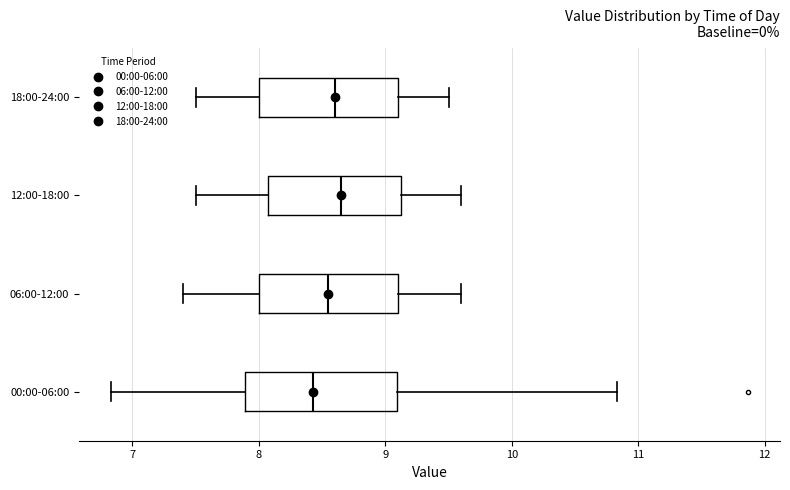

Reading bottom to top, transcribe this box plot: for each box, give where its median line is, the range the box spans, and where its two whiskers end, as read against the x-axis. The values are not printed on the chart, so give them approximately, as read against the axis.

00:00-06:00: median 8.4, box 7.9 to 9.1, whiskers 6.8 to 10.8
06:00-12:00: median 8.6, box 8.0 to 9.1, whiskers 7.4 to 9.6
12:00-18:00: median 8.7, box 8.1 to 9.1, whiskers 7.5 to 9.6
18:00-24:00: median 8.6, box 8.0 to 9.1, whiskers 7.5 to 9.5